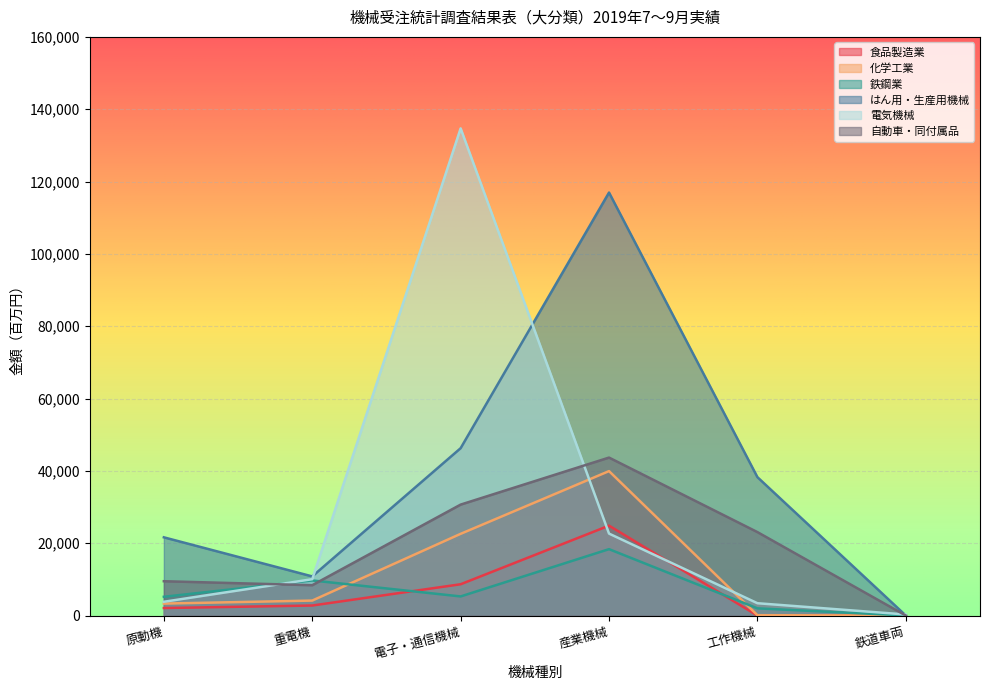

At how many categories does at least one series exceed 131286?

1